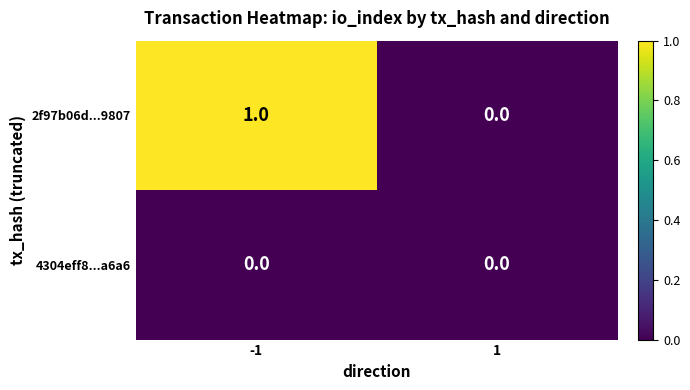

Rank the series at -1 from lowest to highest value.

4304eff8...a6a6, 2f97b06d...9807